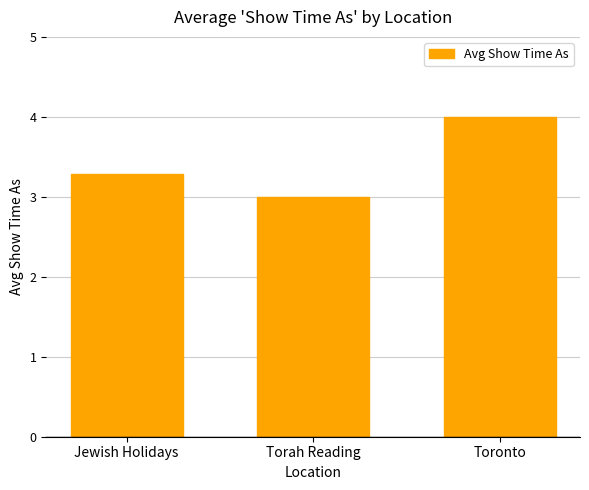

Reading right to left, extract all data points from this chart.

4.0	3.0	3.3